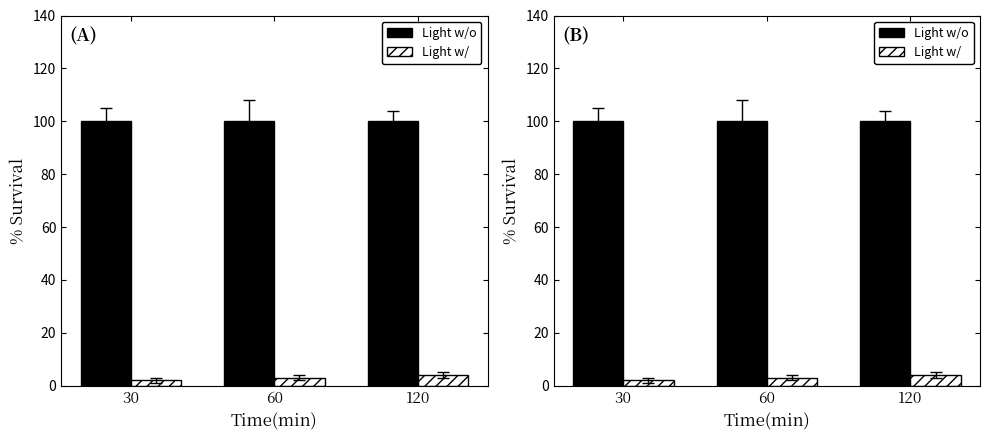

What is the value of the Light w/ bar at the 1st from the left?

2